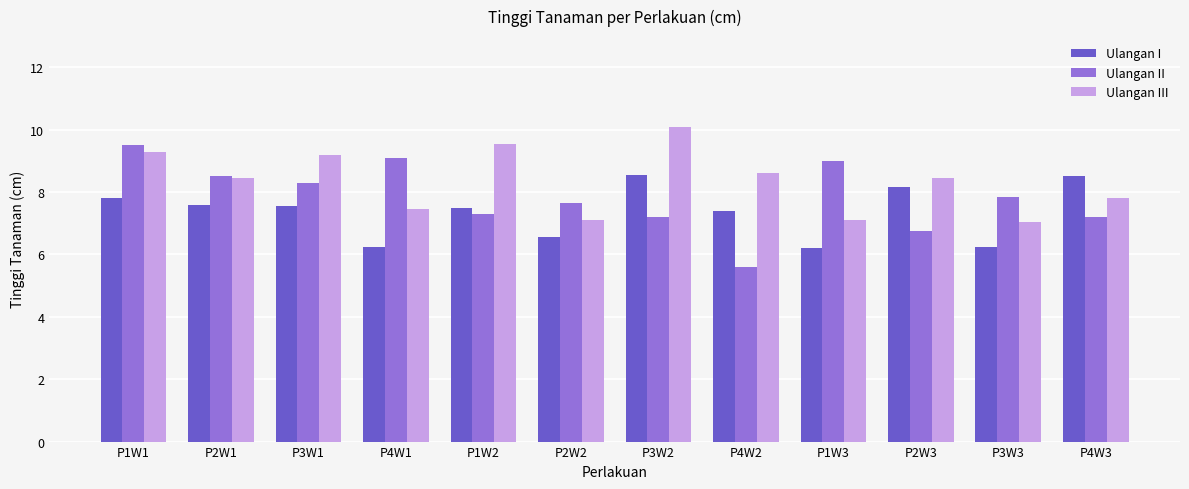

What are all the series names shown in the legend?

Ulangan I, Ulangan II, Ulangan III